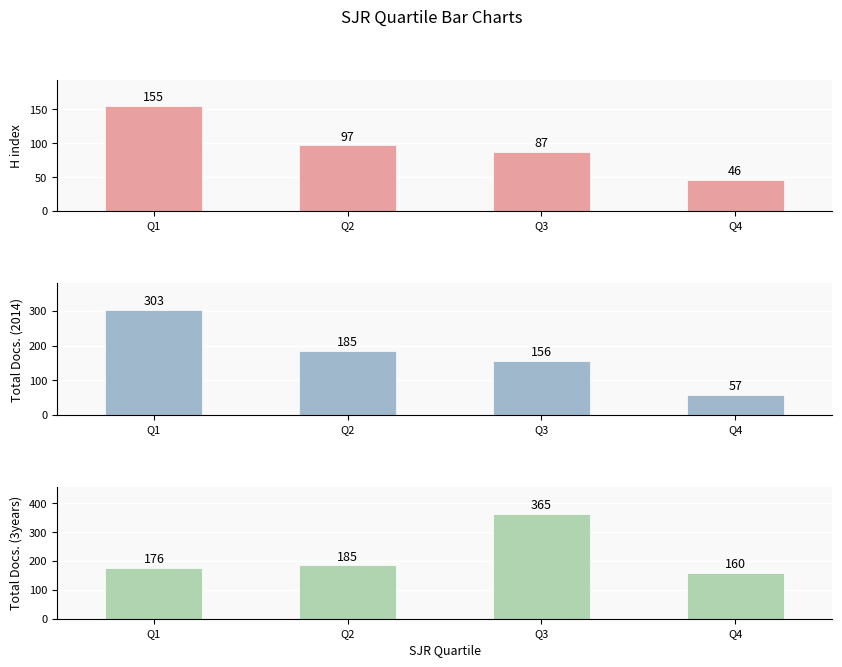

Rank the series by their maximum value, from highest to lowest.

Total Docs. (3years), Total Docs. (2014), H index